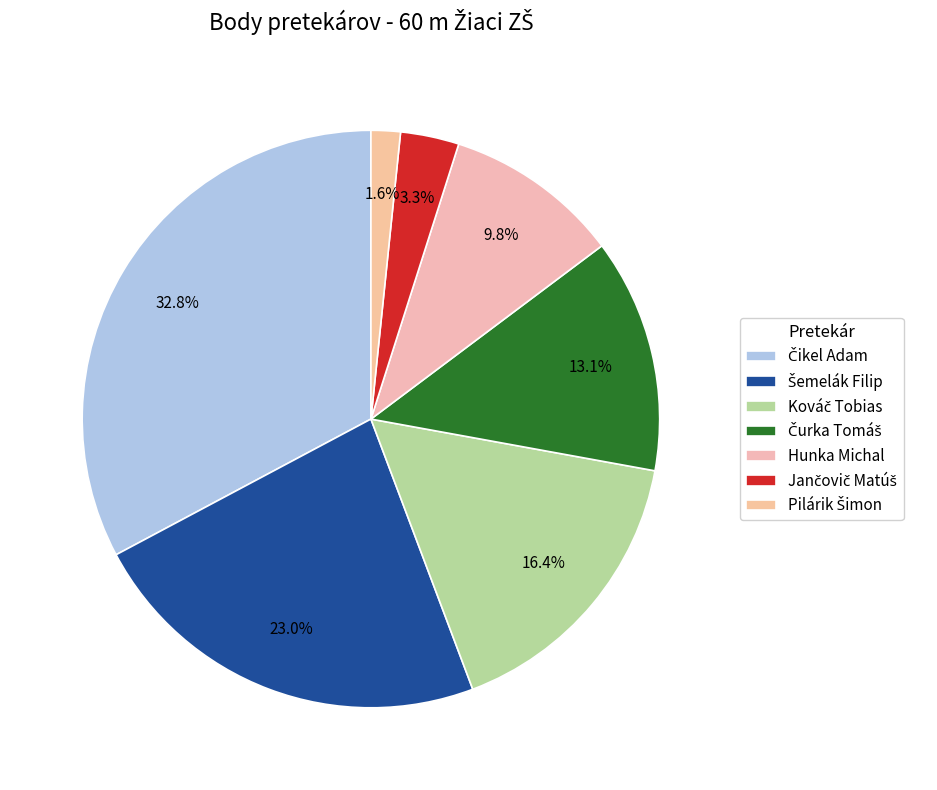

How many segments does this pie chart have?

7